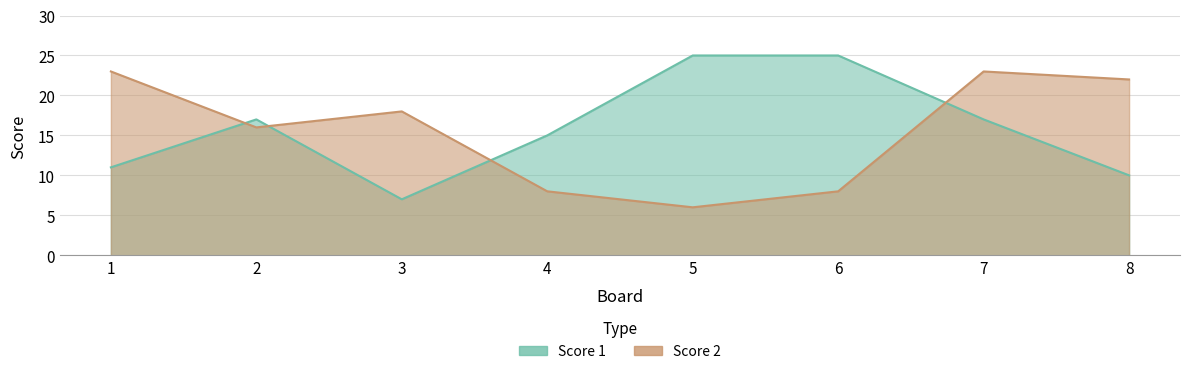

How many data points in Score 1 are less than 17?

4